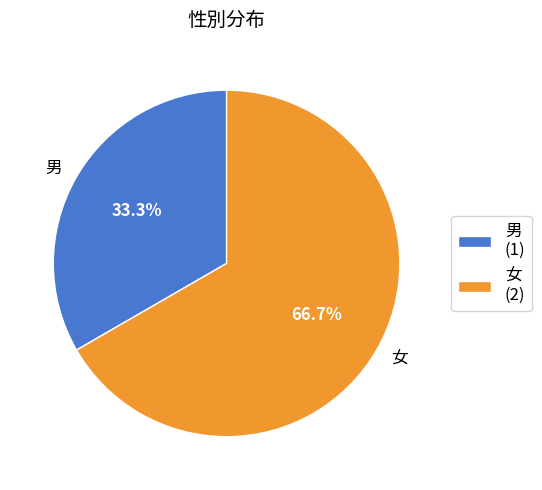

True or false: 男 accounts for 33% of the total.

True